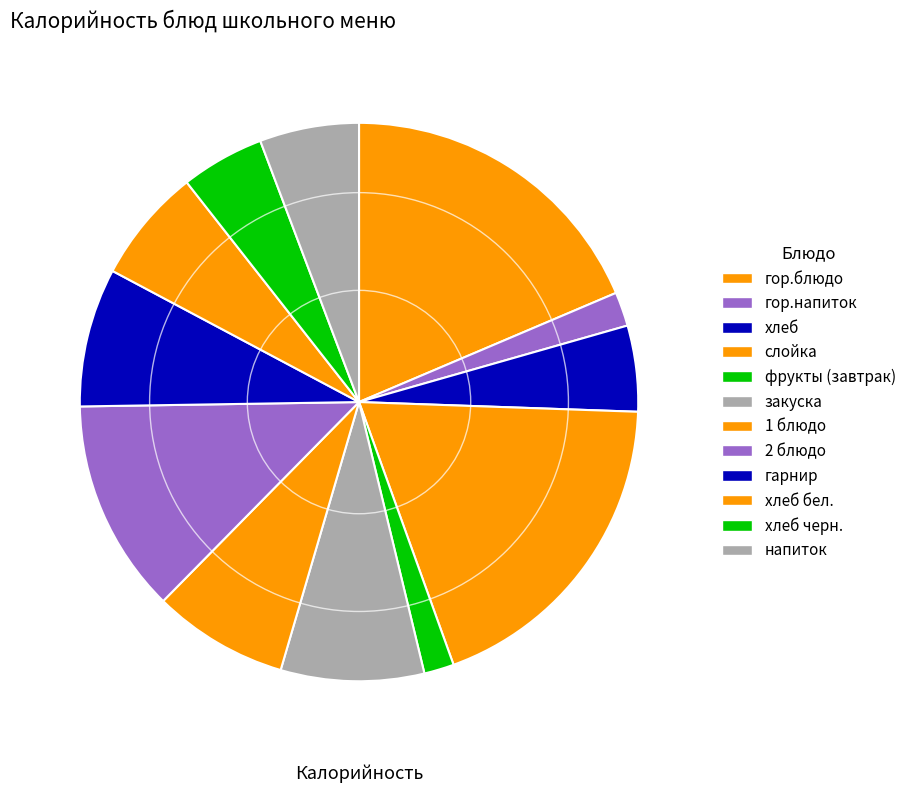

To the nearest percent, what portion does хлеб бел. represent?

7%